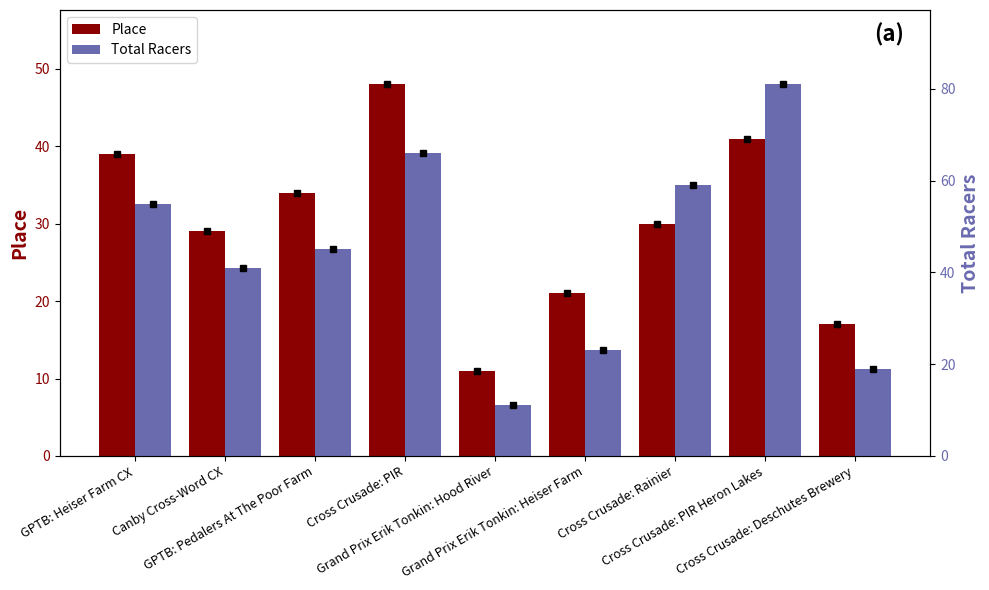

What are all the series names shown in the legend?

Place, Total Racers